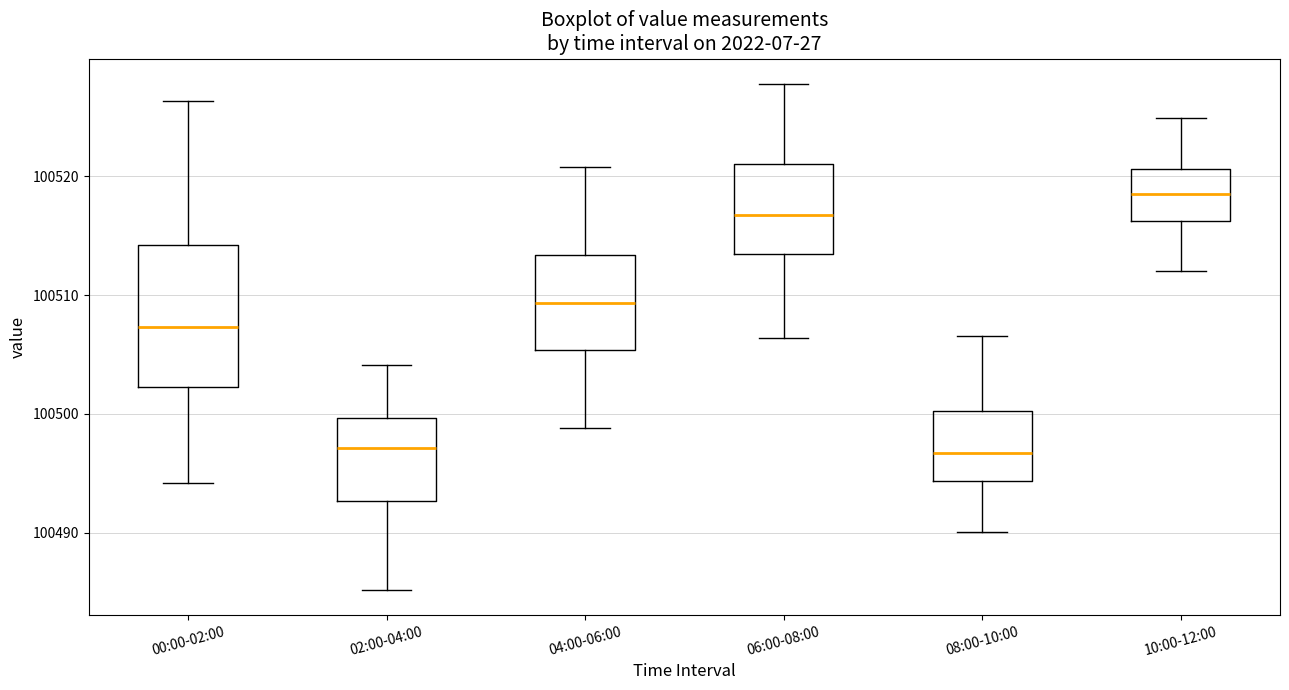

Which box has the highest median line?

10:00-12:00